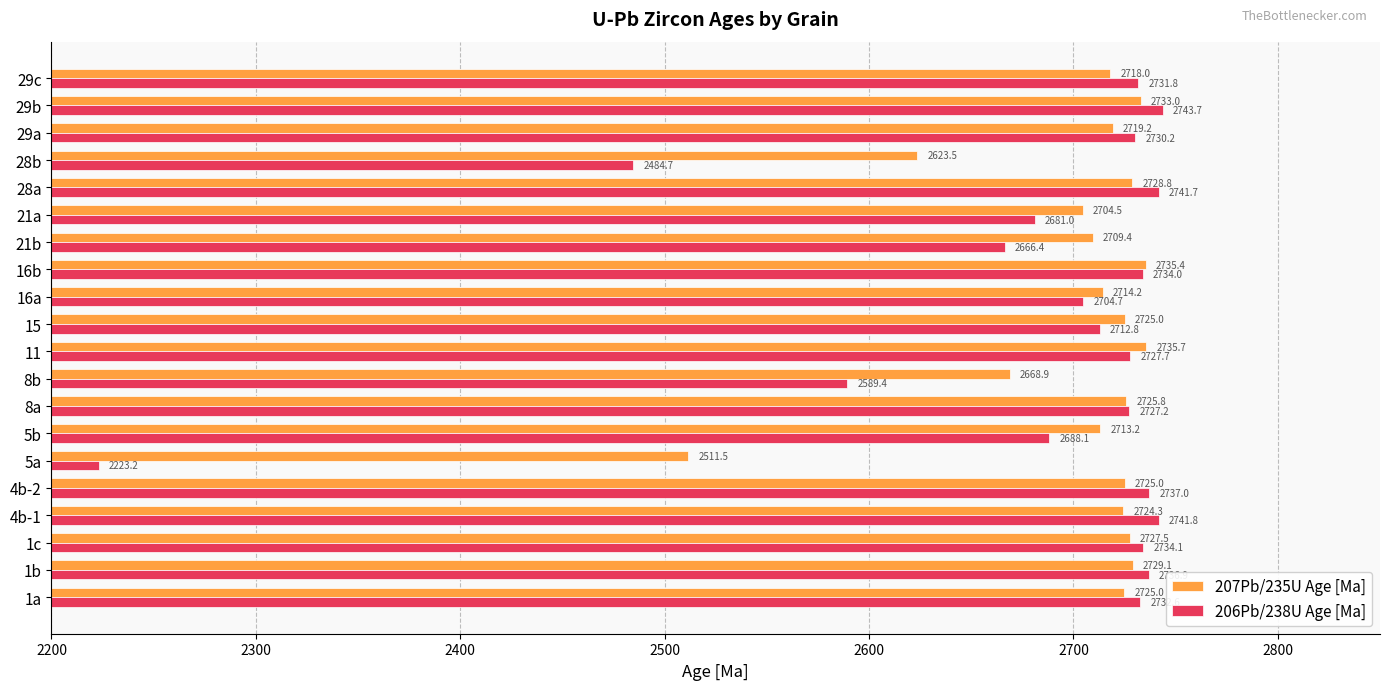

At which label does 206Pb/238U Age [Ma] reach its minimum?

5a